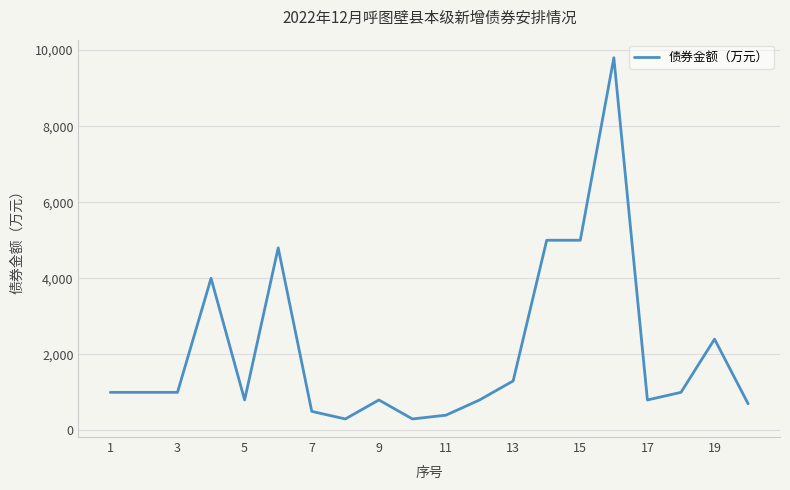

What is the maximum value shown in the chart?

9800